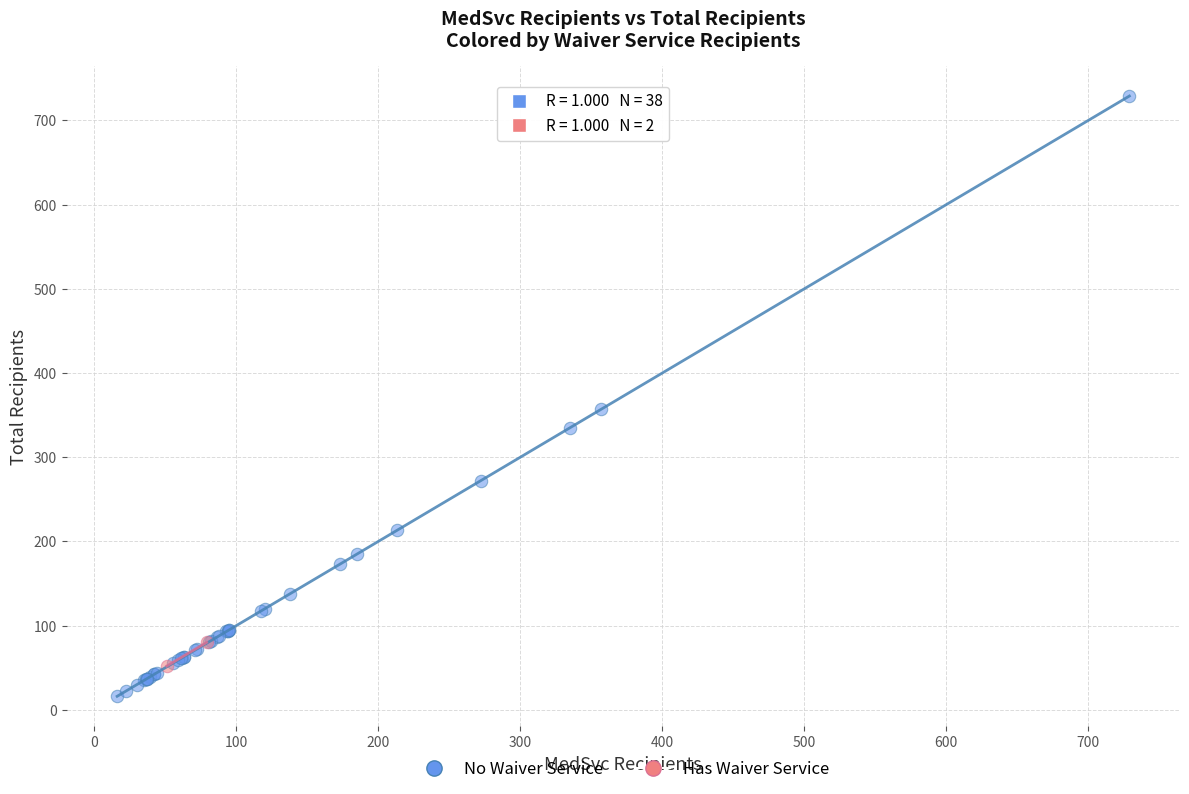

Which series reaches the maximum Y coordinate?

No Waiver Service